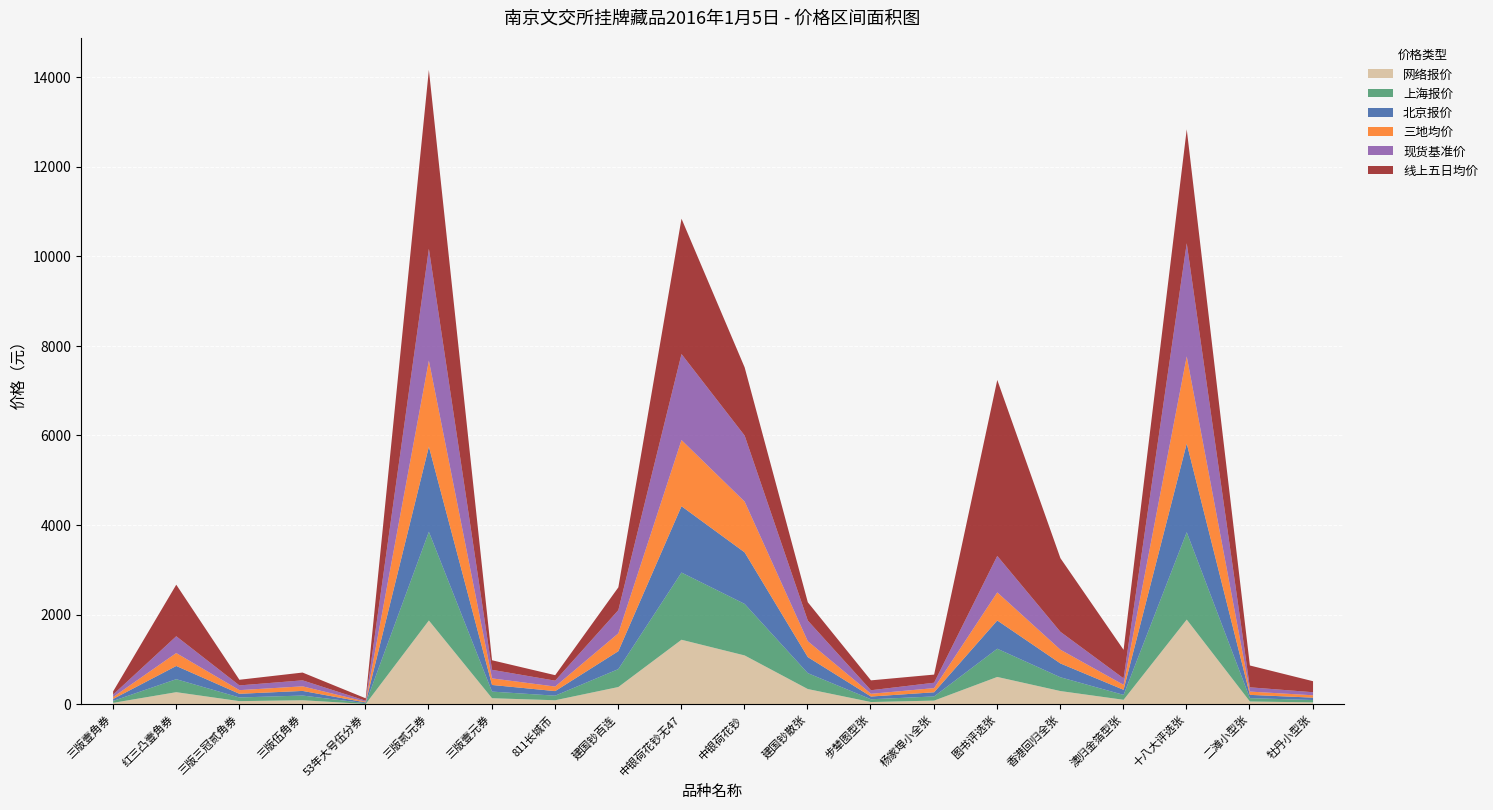

List the labels in order of 线上五日均价 value, largest first.

三版贰元券, 图书评选张, 中银荷花钞无47, 十八大评选张, 香港回归全张, 中银荷花钞, 红三凸壹角券, 澳归金箔型张, 建国钞百连, 二滩小型张, 建国钞散张, 牡丹小型张, 步辇图型张, 三版壹元券, 杨家埠小全张, 三版伍角券, 三版三冠贰角券, 811长城币, 三版壹角券, 53年大号伍分券